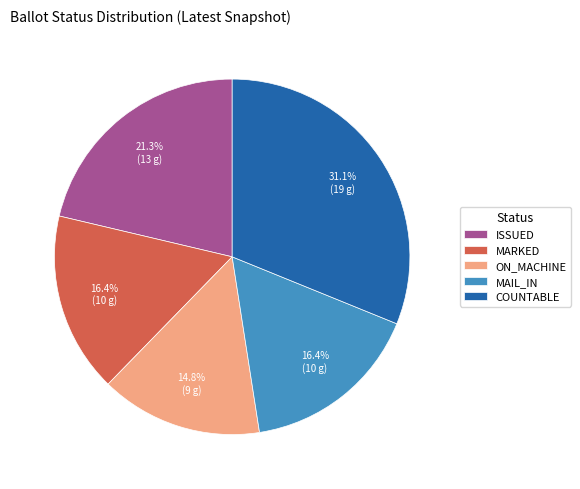

Do ISSUED and MAIL_IN together represent more than half of the pie?

No